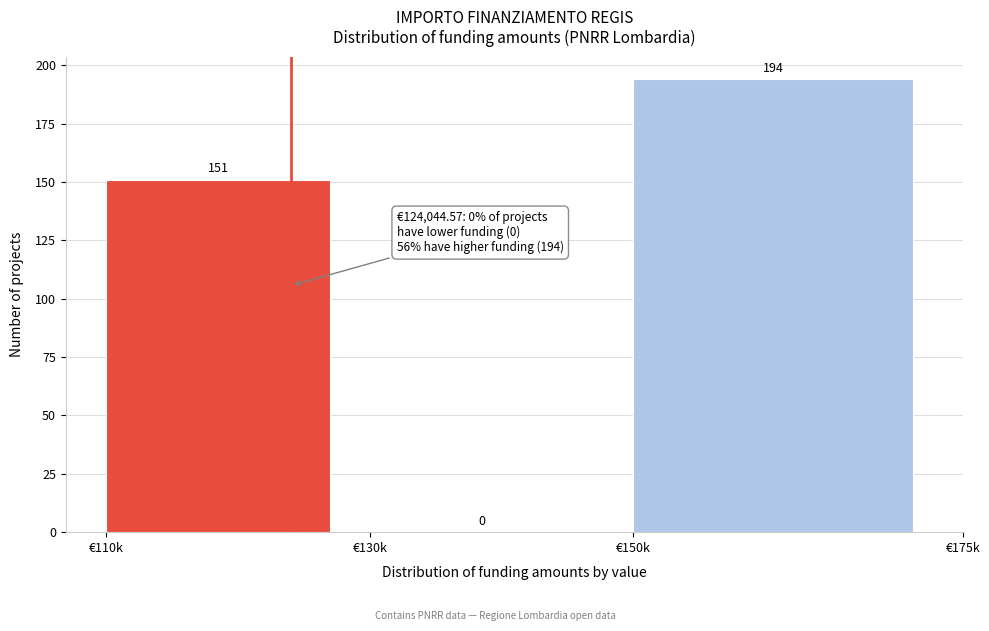

Reading left to right, what are all the values shown in this chart?

€110k=151	€130k=0	€150k=194